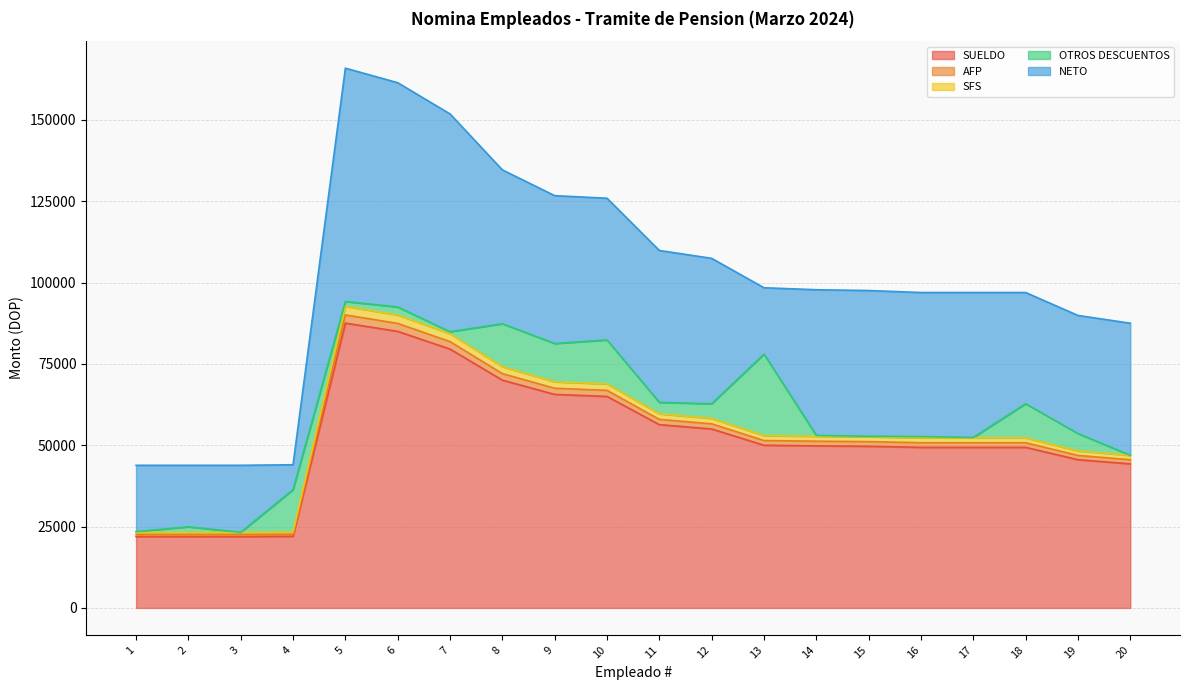

How many lines are shown in the chart?

5